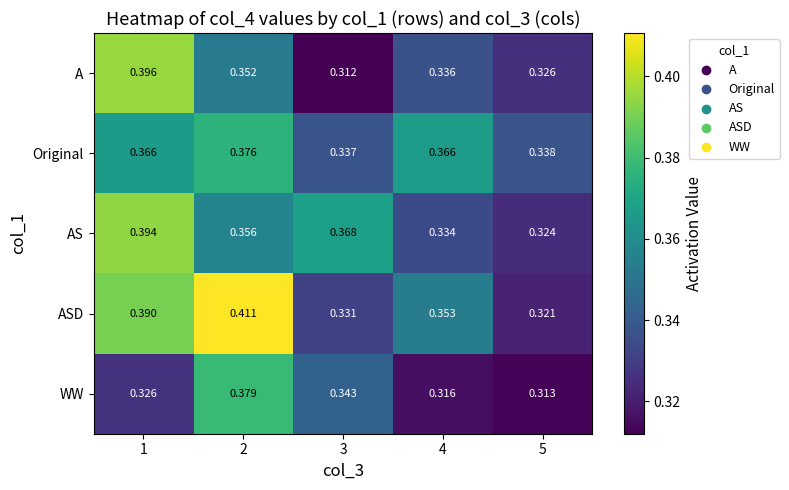

At 1, list the series in order from largest to smallest.

A, AS, ASD, Original, WW